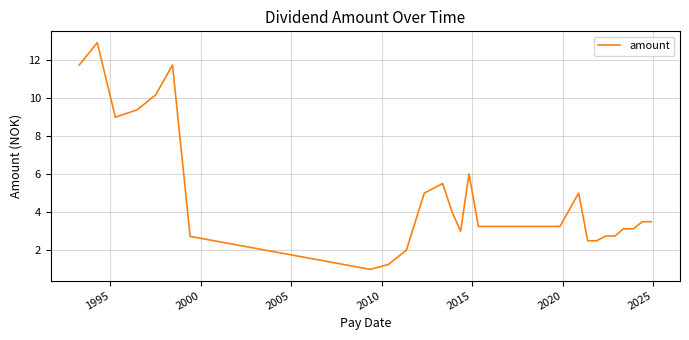

What is the difference between the maximum and minimum values?

11.9